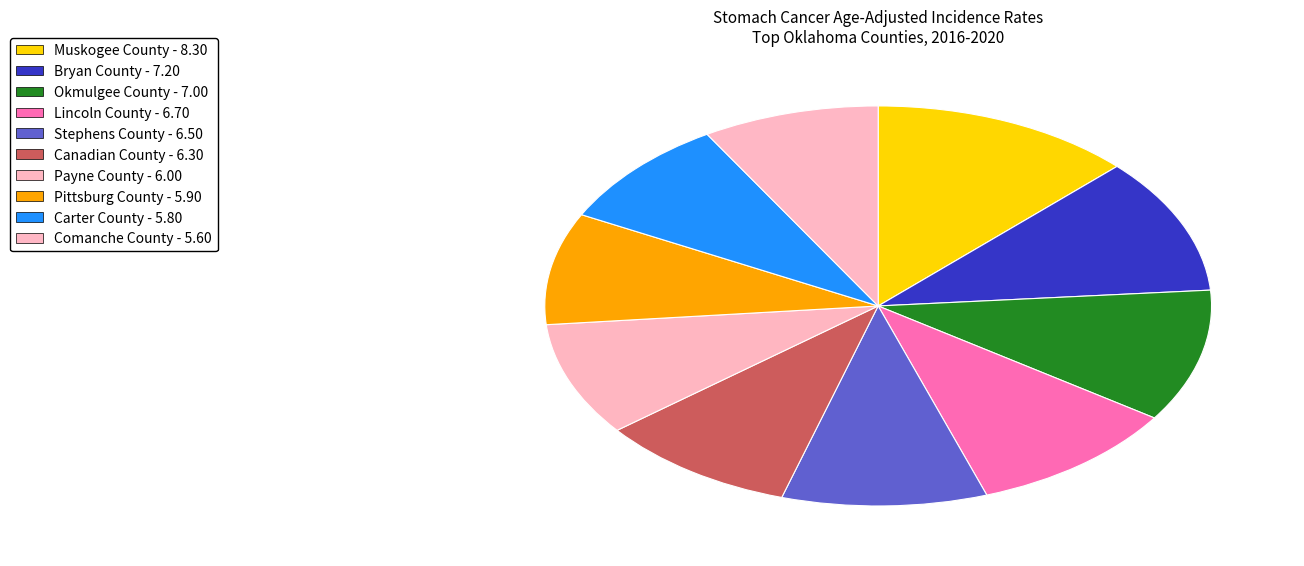

Which slice is the smallest?

Comanche County